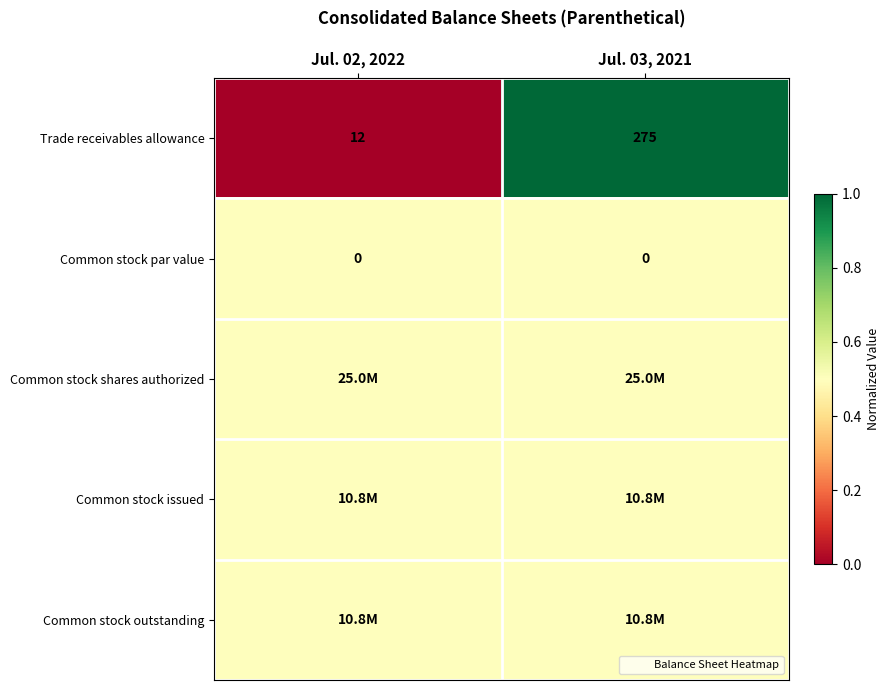

Which series has the widest spread of values?

Trade receivables allowance